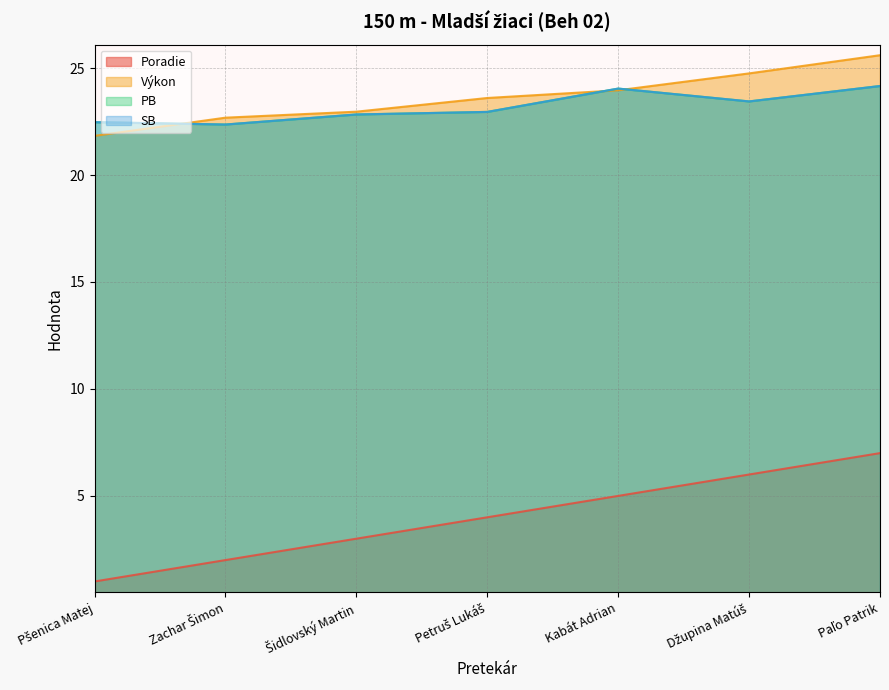

Reading left to right, list all the values displayed in this chart.

Poradie: Pšenica Matej=1.0	Zachar Šimon=2.0	Šidlovský Martin=3.0	Petruš Lukáš=4.0	Kabát Adrian=5.0	Džupina Matúš=6.0	Paľo Patrik=7.0
Výkon: Pšenica Matej=21.8	Zachar Šimon=22.7	Šidlovský Martin=23.0	Petruš Lukáš=23.6	Kabát Adrian=24.0	Džupina Matúš=24.8	Paľo Patrik=25.6
PB: Pšenica Matej=22.5	Zachar Šimon=22.4	Šidlovský Martin=22.8	Petruš Lukáš=22.9	Kabát Adrian=24.0	Džupina Matúš=23.4	Paľo Patrik=24.2
SB: Pšenica Matej=22.5	Zachar Šimon=22.4	Šidlovský Martin=22.8	Petruš Lukáš=22.9	Kabát Adrian=24.0	Džupina Matúš=23.4	Paľo Patrik=24.2